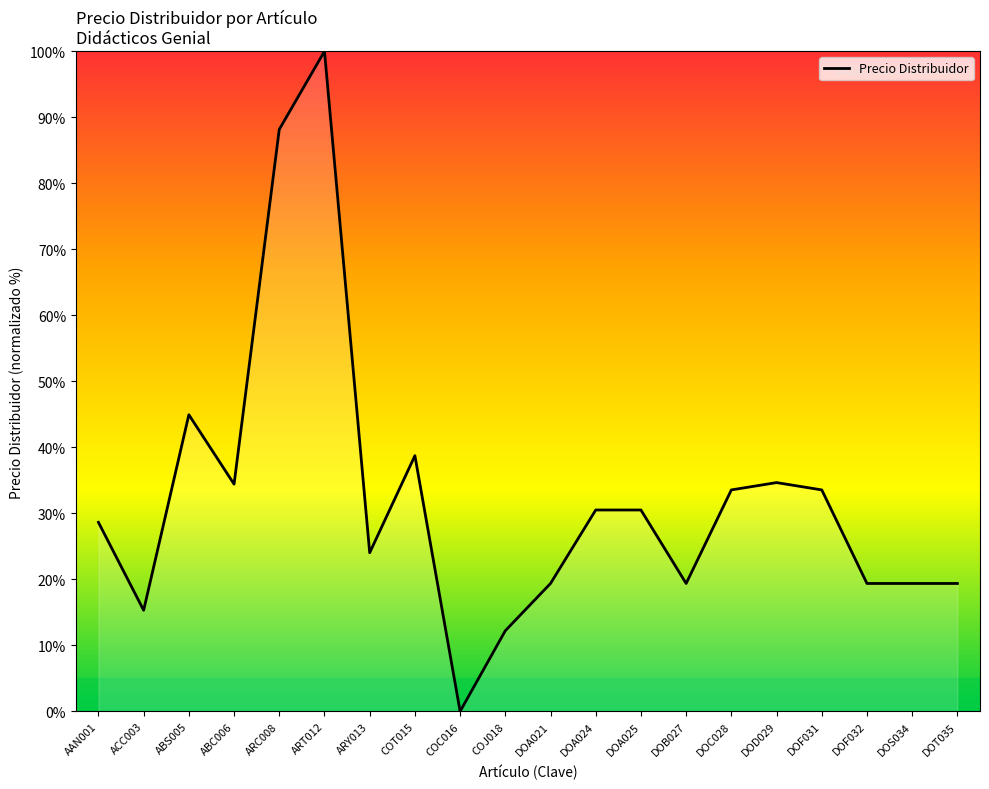

Between DOA024 and DOT035, which is larger?

DOA024